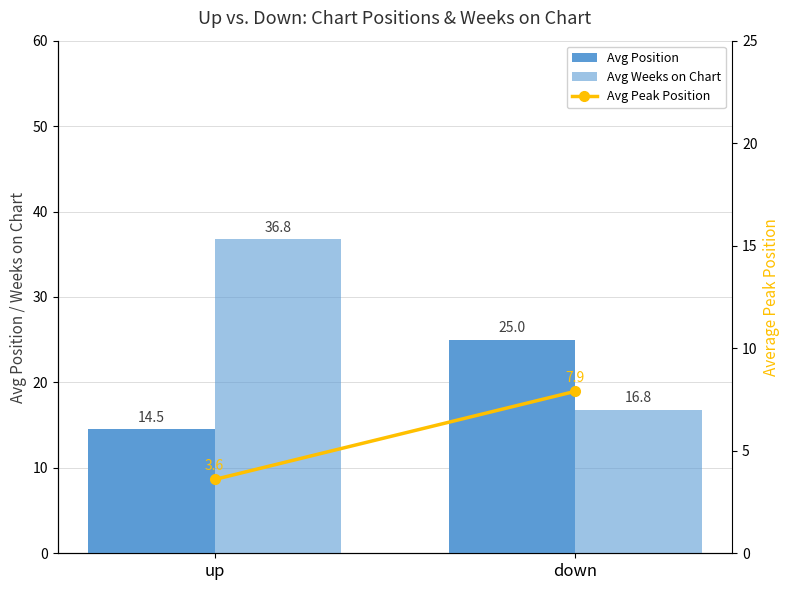

Reading left to right, extract all data points from this chart.

Avg Position: up=14.5	down=25.0
Avg Weeks on Chart: up=36.8	down=16.8
Avg Peak Position: up=3.6	down=7.9